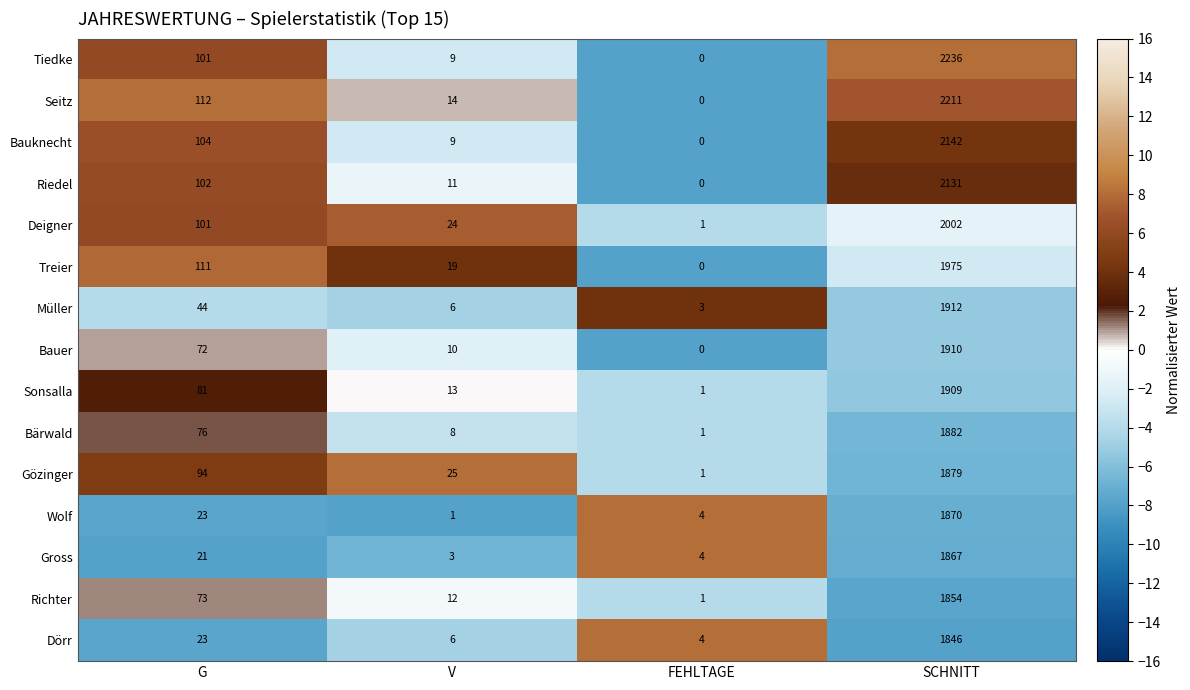

What is the sum of the Müller values at FEHLTAGE and V?

9